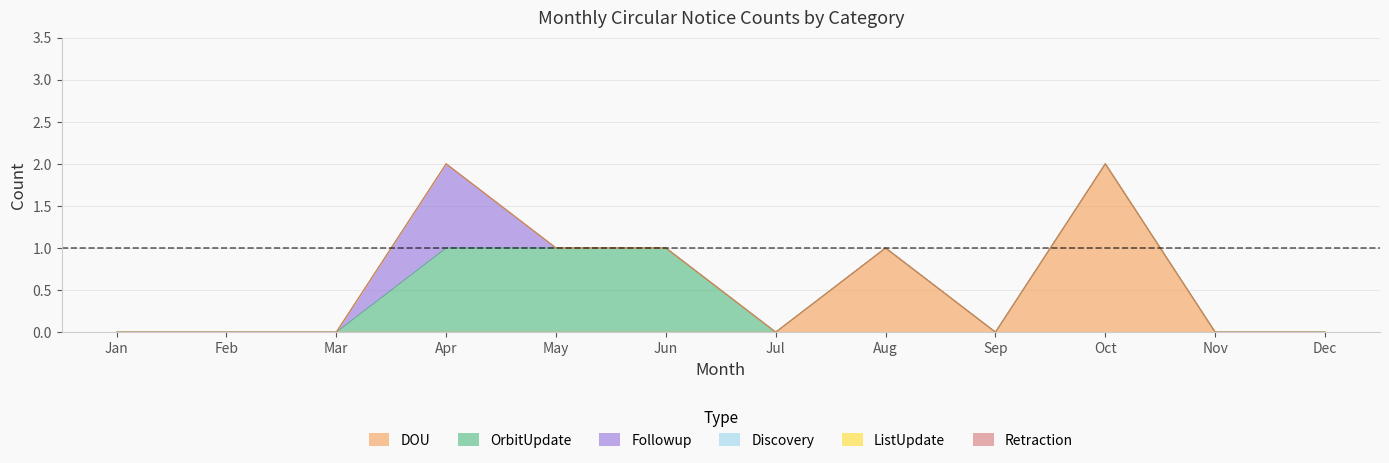

What are all the series names shown in the legend?

DOU, OrbitUpdate, Followup, Discovery, ListUpdate, Retraction